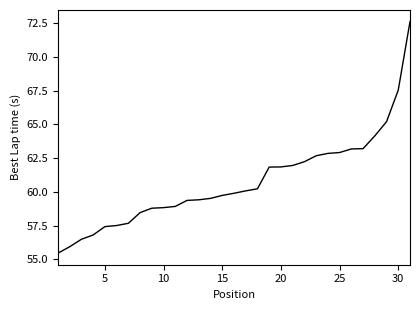

What is the difference between the maximum and minimum values?

17.2